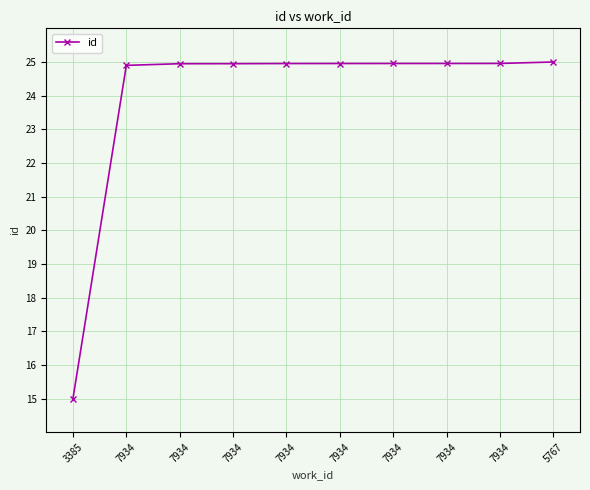

What is the maximum value shown in the chart?

25.0